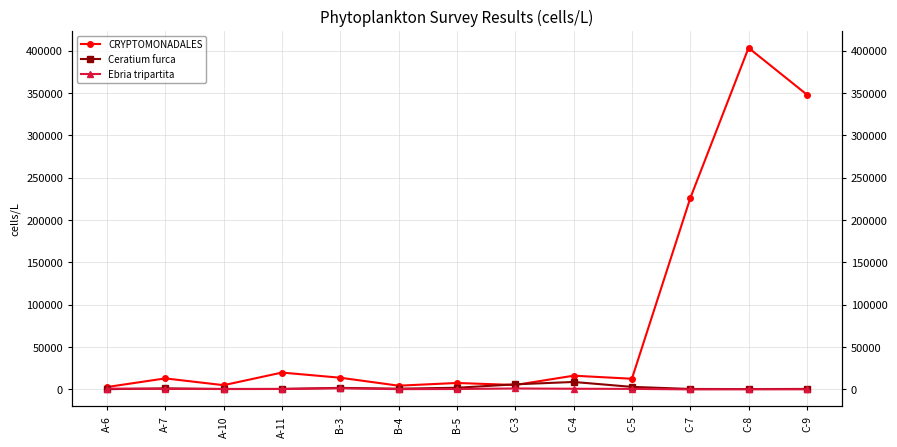

After their last crossing, which series has the higher values: Ceratium furca or Ebria tripartita?

Ceratium furca